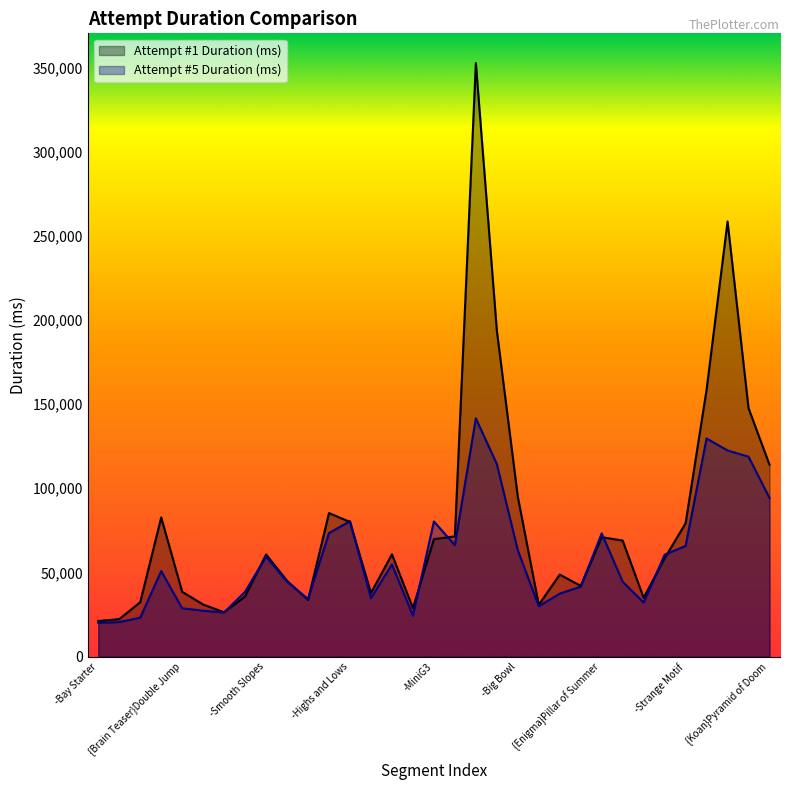

What is the difference between the maximum and second lowest values in the Attempt #1 Duration (ms) series?

330270